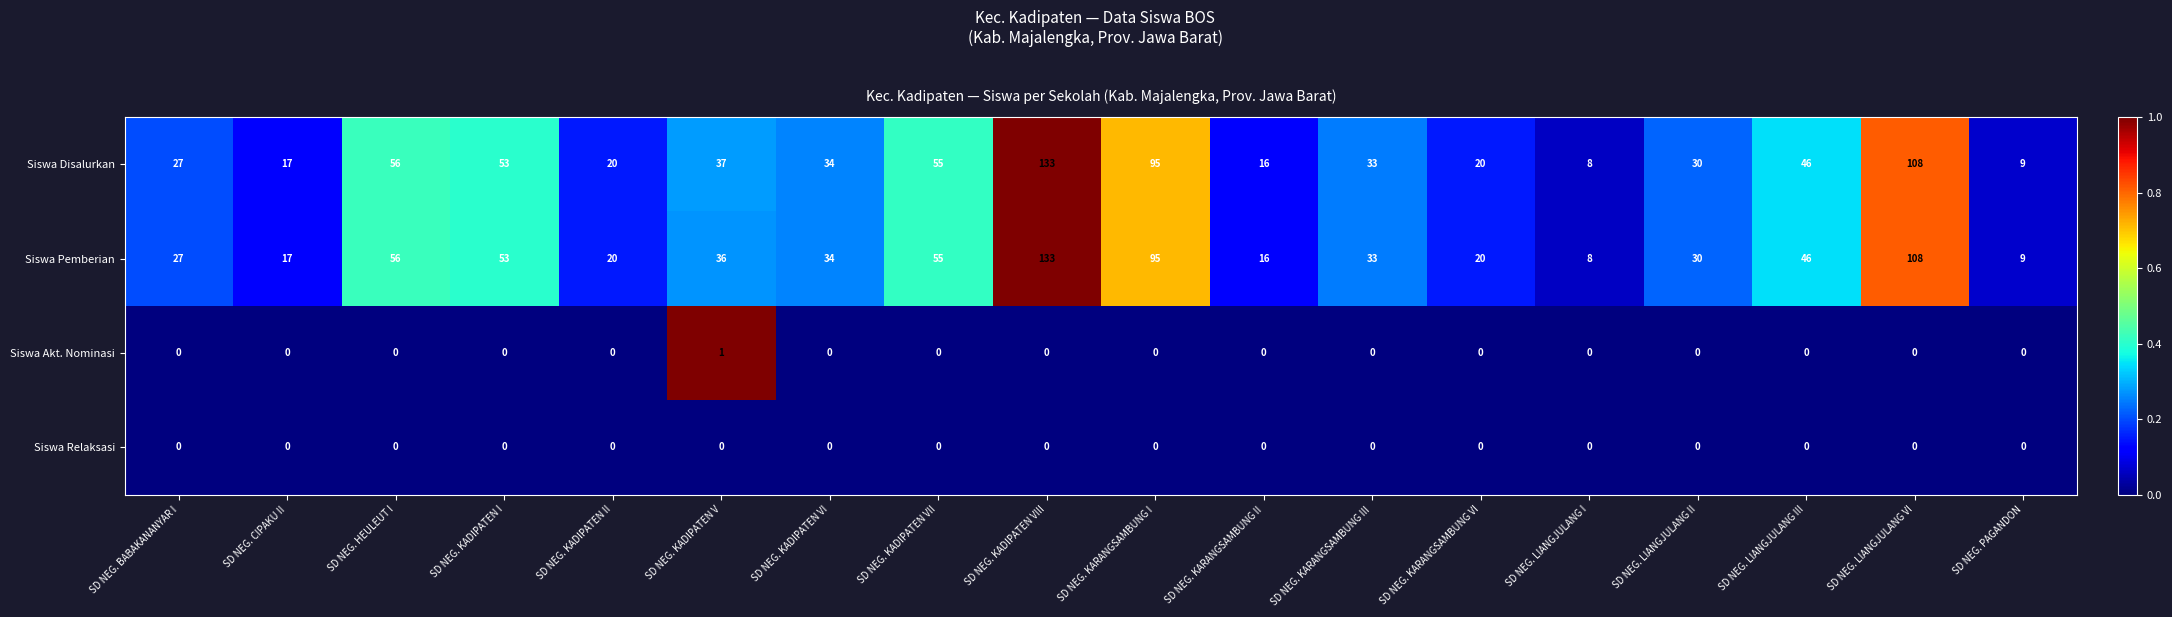

What is the sum of all Siswa Pemberian values?

796